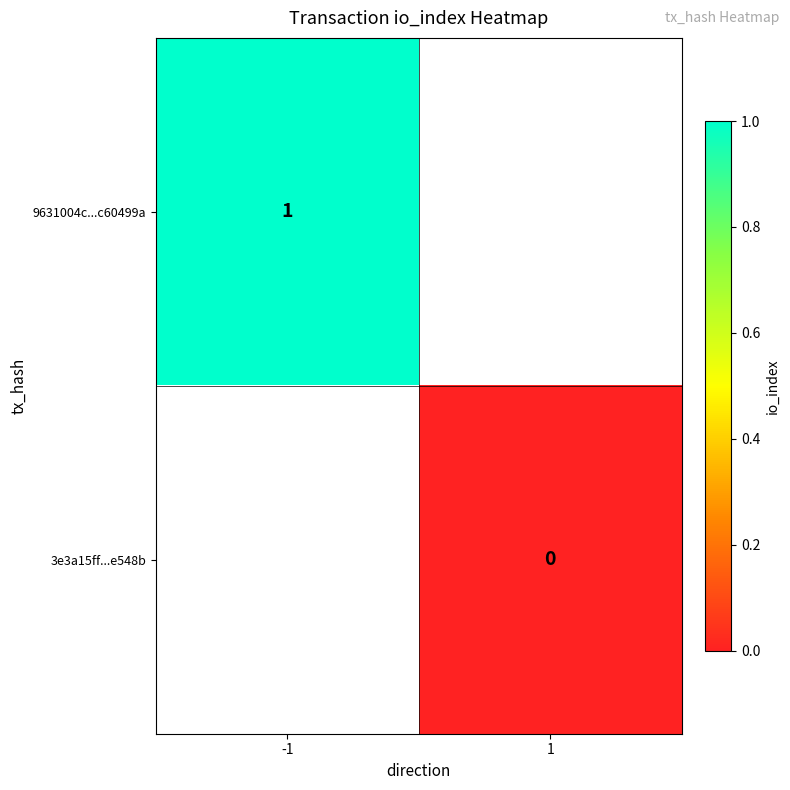

Which has a higher value, 1 or -1?

-1